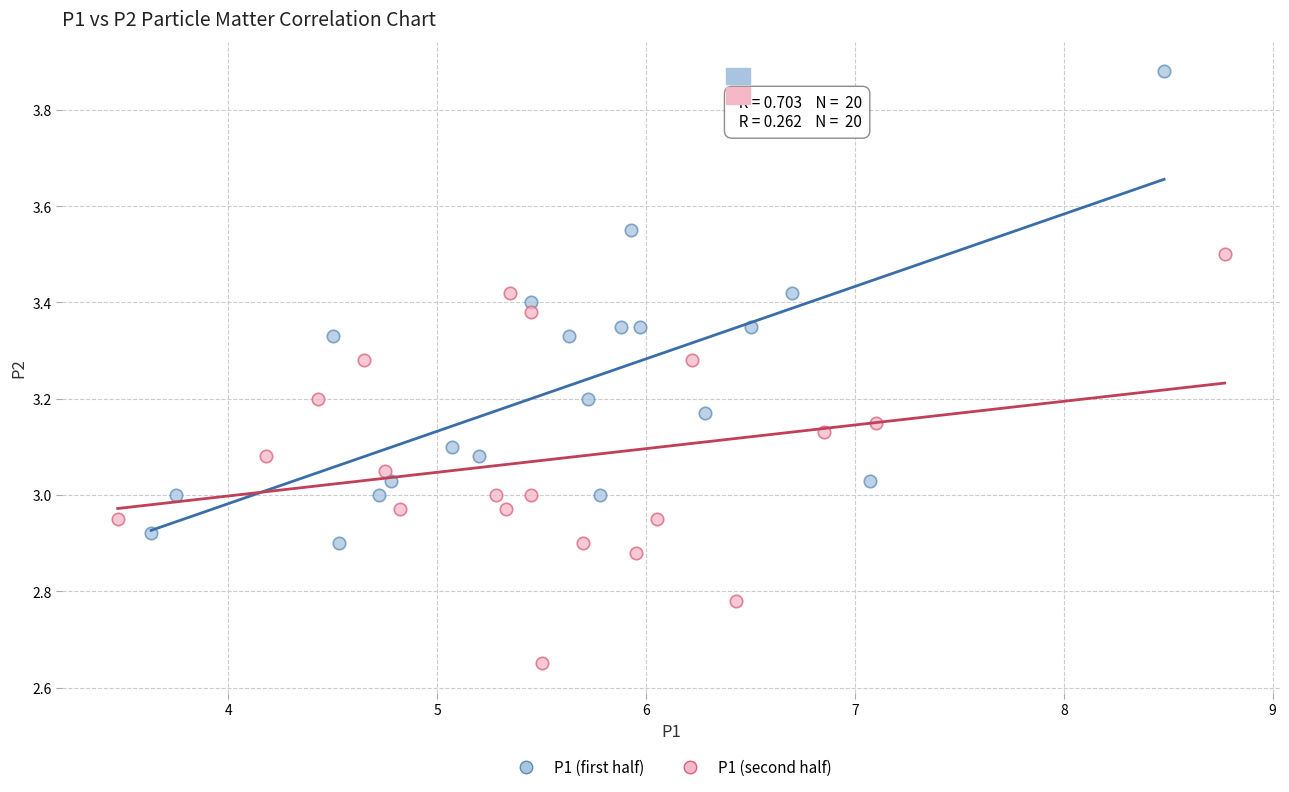

Which series contains the lowest Y value?

P1 (second half)